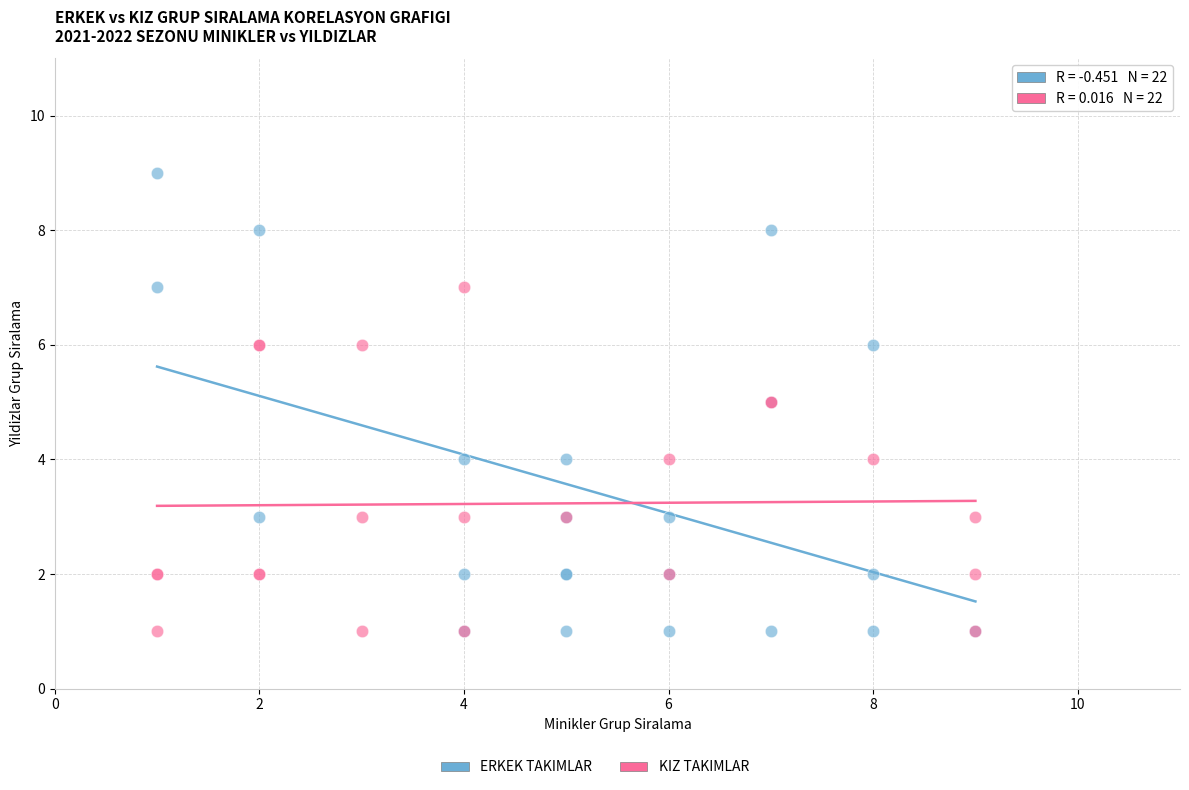

Which series has the widest spread of Y values?

ERKEK TAKIMLAR